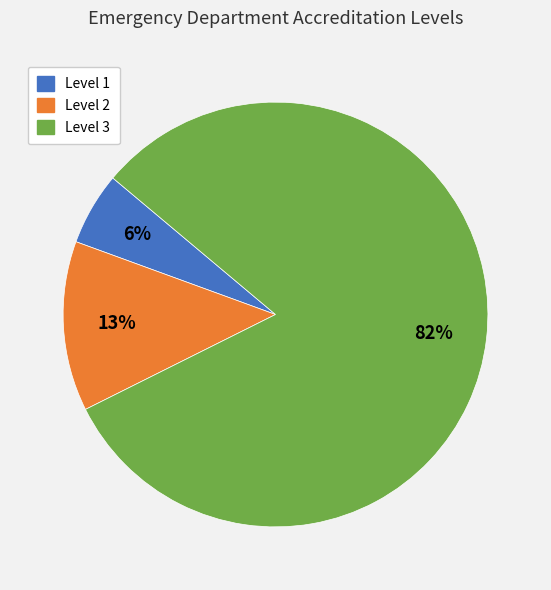

What is the majority slice?

Level 3